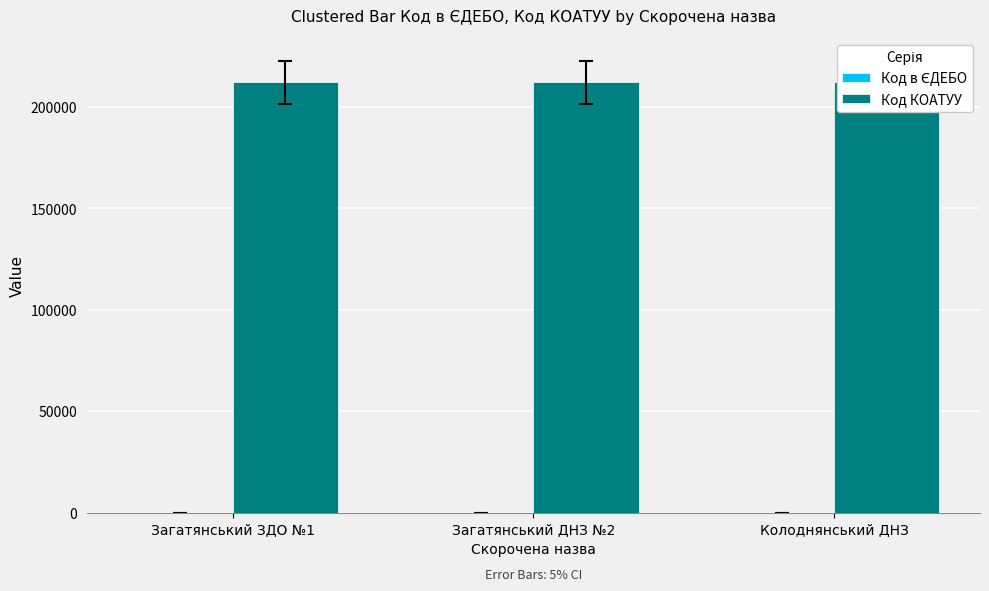

Reading left to right, extract all data points from this chart.

Код в ЄДЕБО: 17.5	17.5	17.5
Код КОАТУУ: 212198.4	212198.4	212198.4